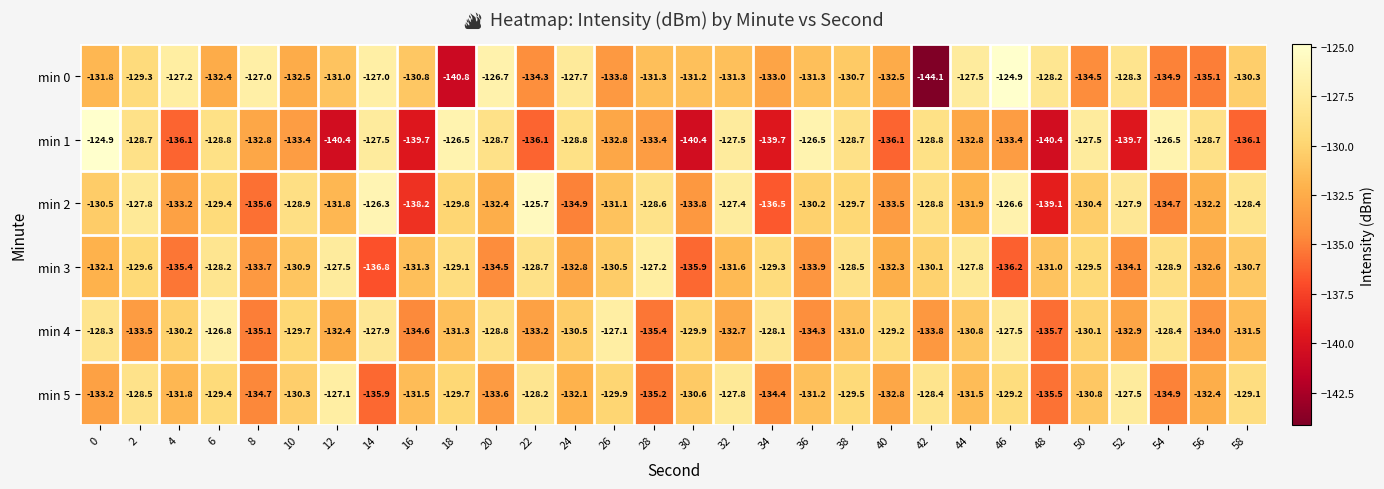

The value of min 0 at 6 is -132.4. True or false?

True